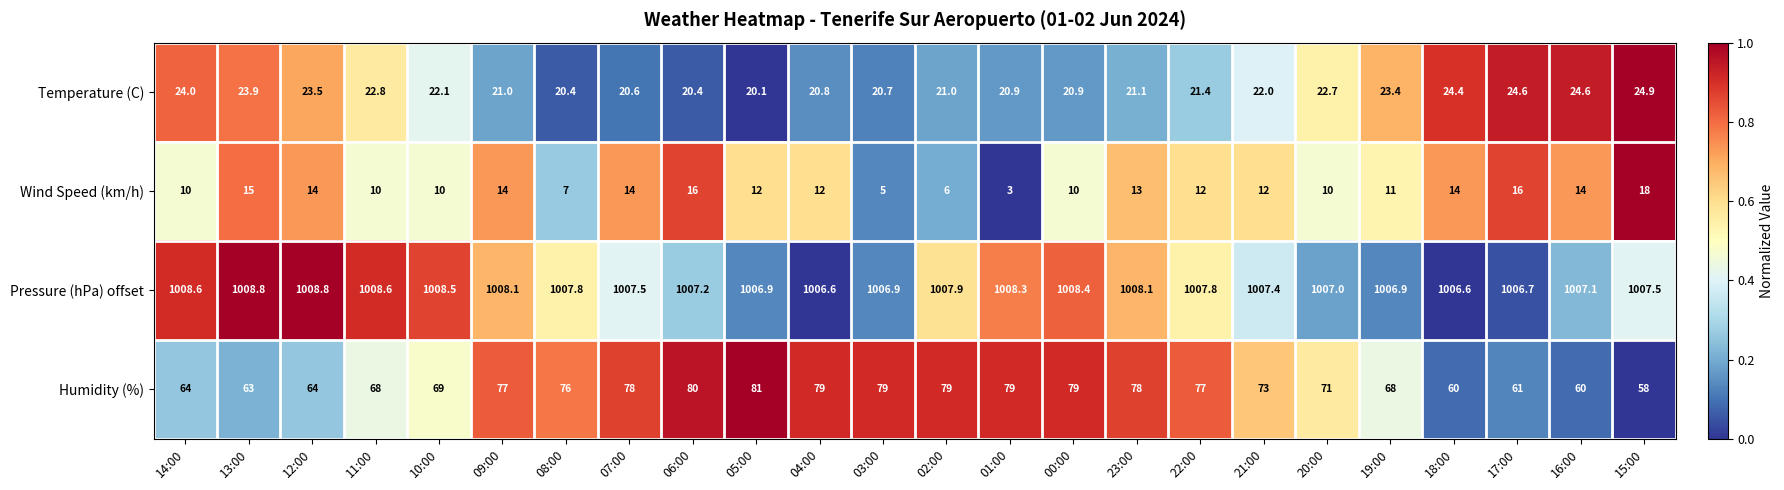

Which series has the largest total across all categories?

Pressure (hPa) offset